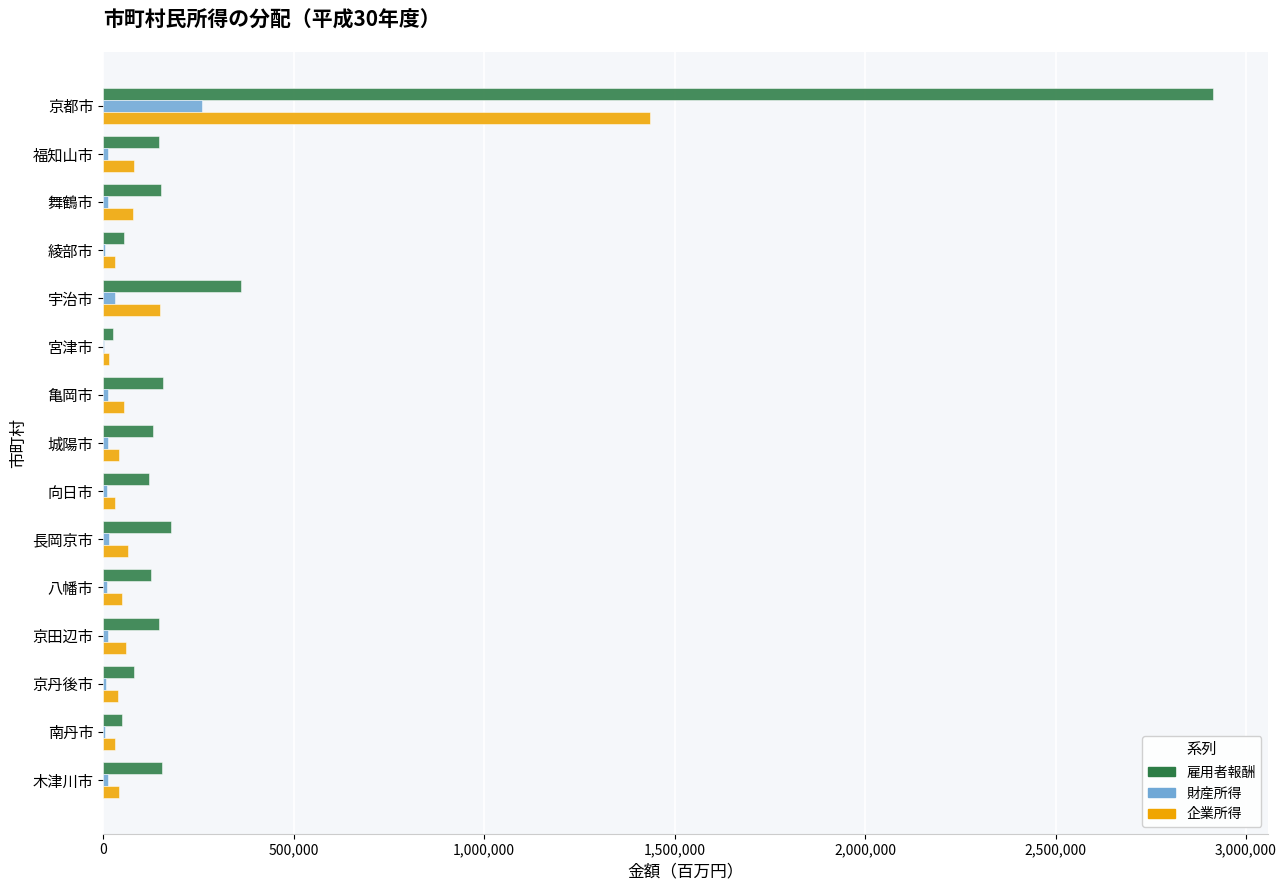

True or false: 企業所得 has a value of 2419552 at 京都市.

False